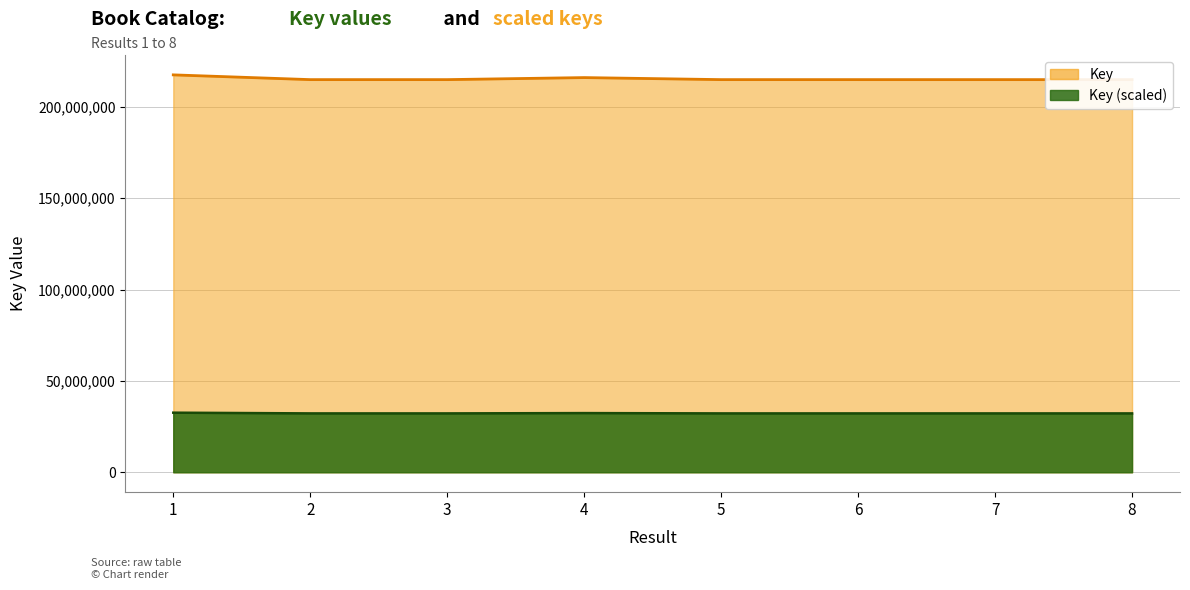

Reading left to right, list all the values displayed in this chart.

217456479	214855716	214855256	215971919	214855755	214855123	214855295	214855334